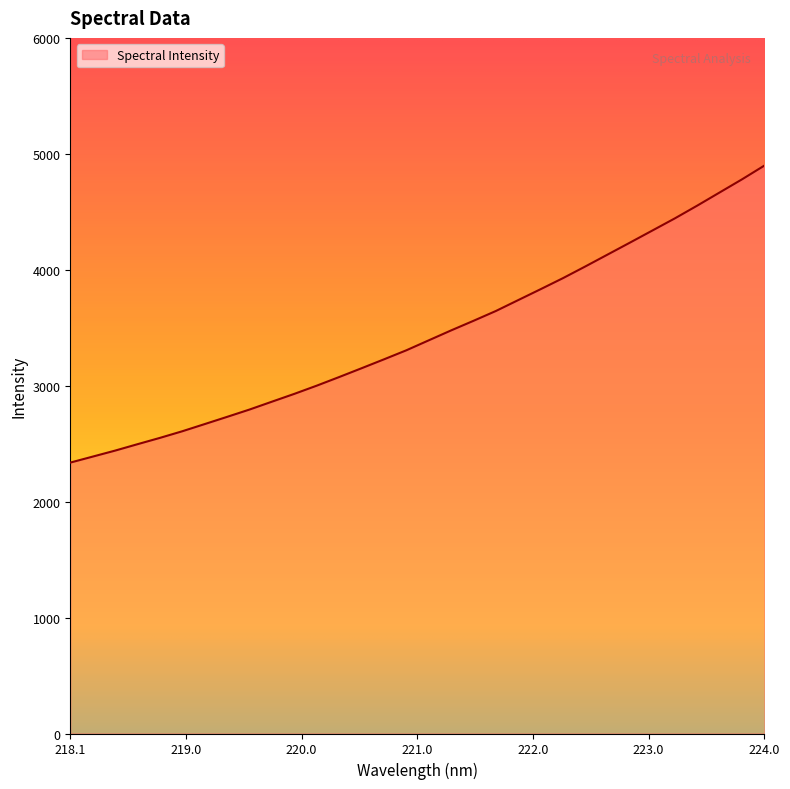

What is the sum of all values?

110208.8